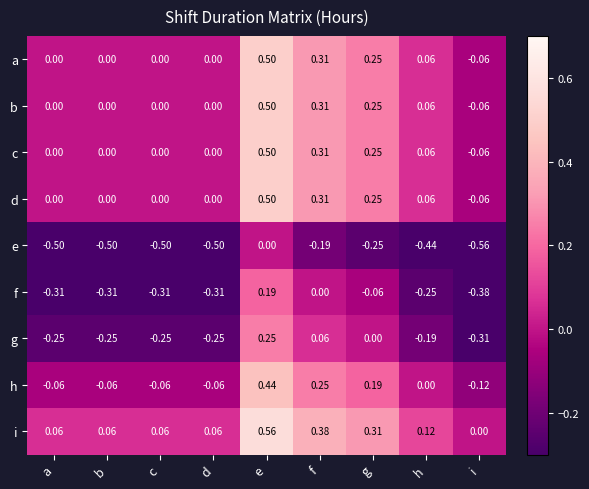

Is the value of b at c greater than the value of e at b?

Yes